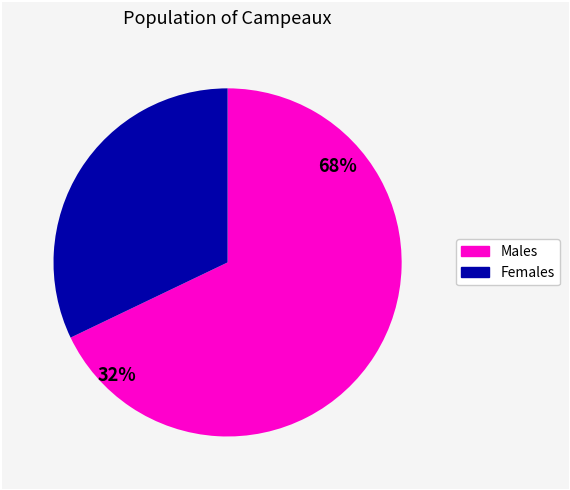

True or false: pct55 accounts for 1% of the total.

False